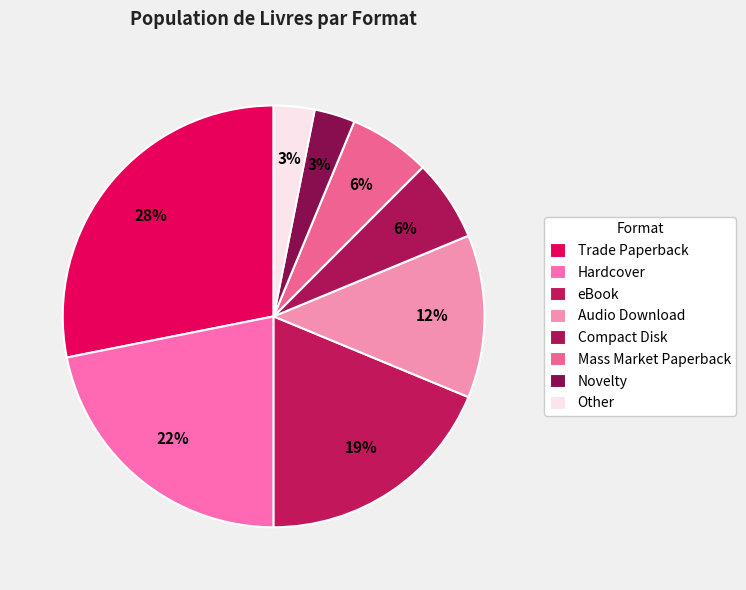

Count the number of slices in the pie.

8